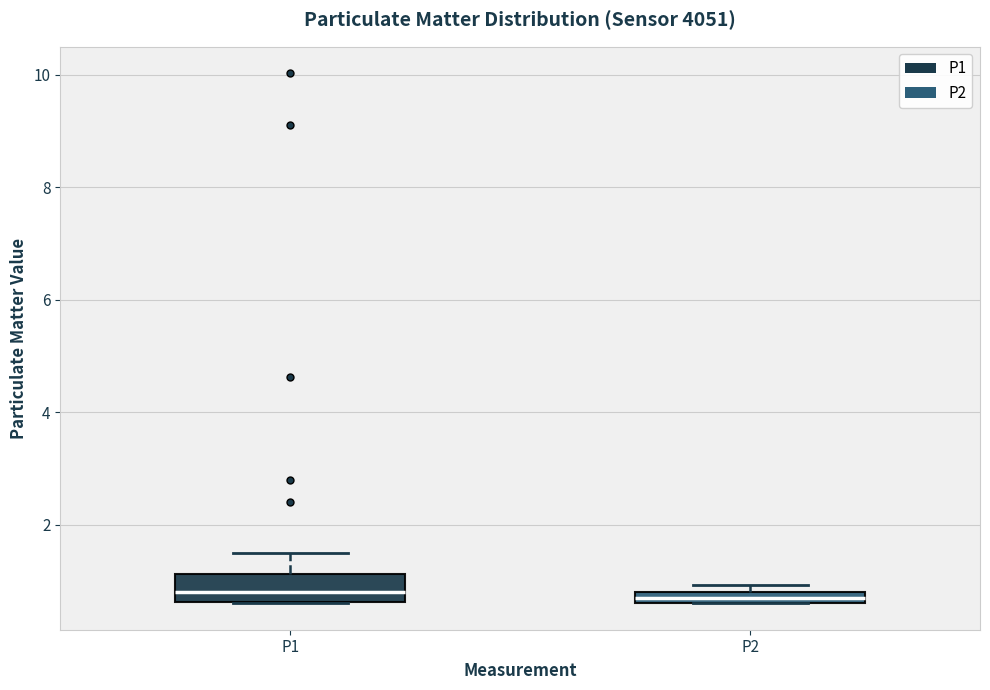

Where does the median line of the box for P1 sit on the y-axis? The values are not printed on the chart, so give them approximately, as read against the axis.

0.8